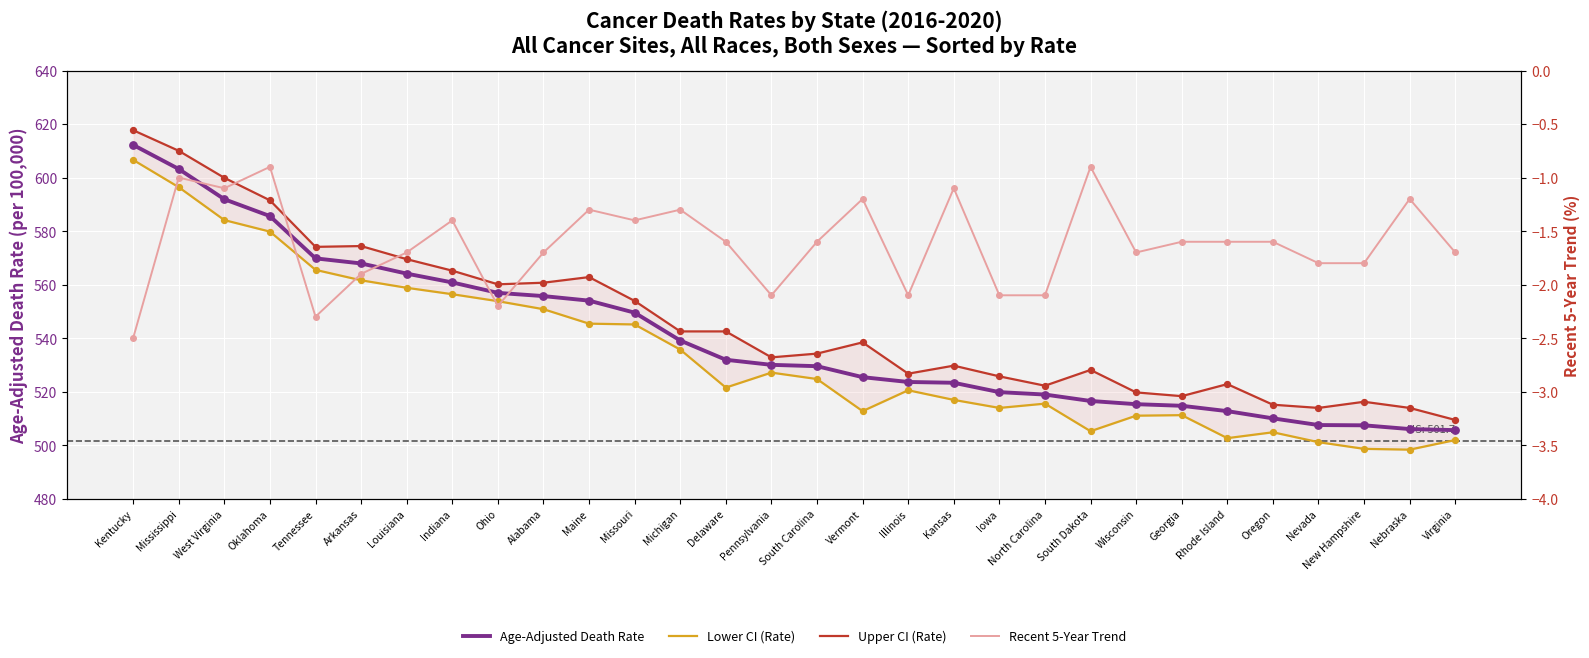

Is the value of Upper CI (Rate) at Kansas greater than the value of Lower CI (Rate) at Nevada?

Yes